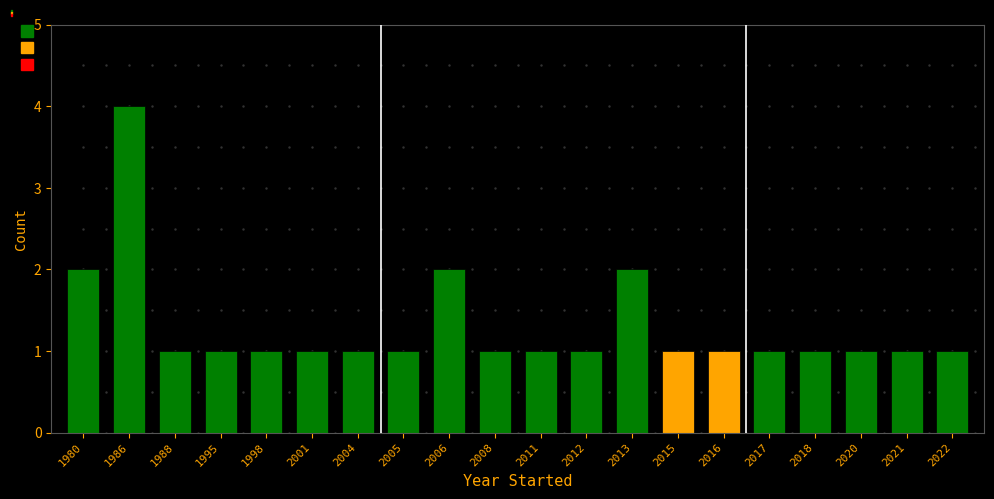

The value at 2016 is 1. True or false?

True